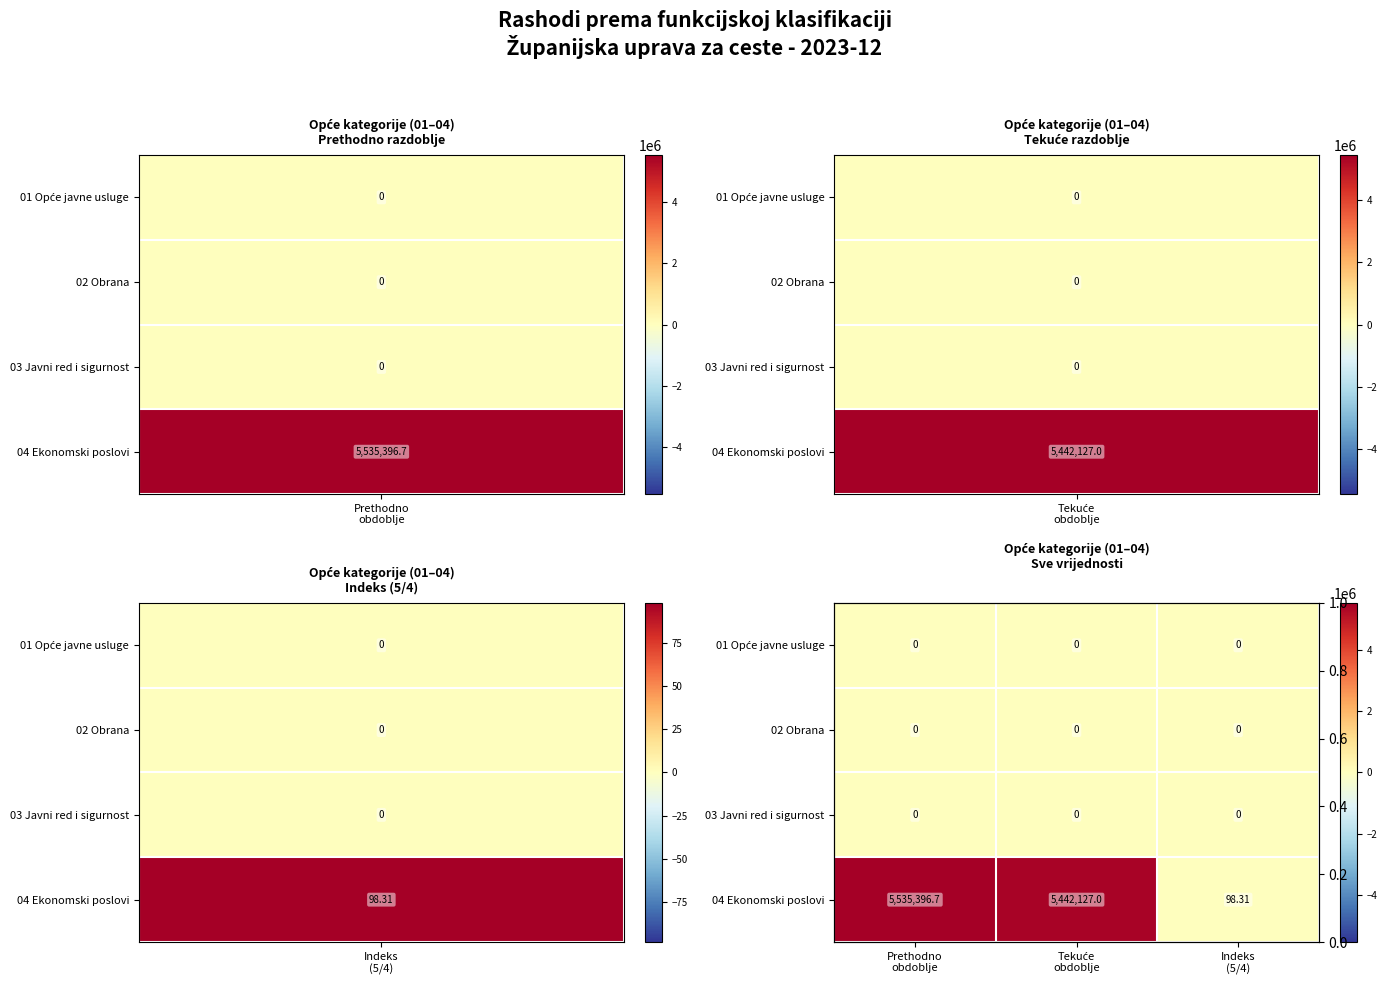

How many categories are shown in the chart?

3